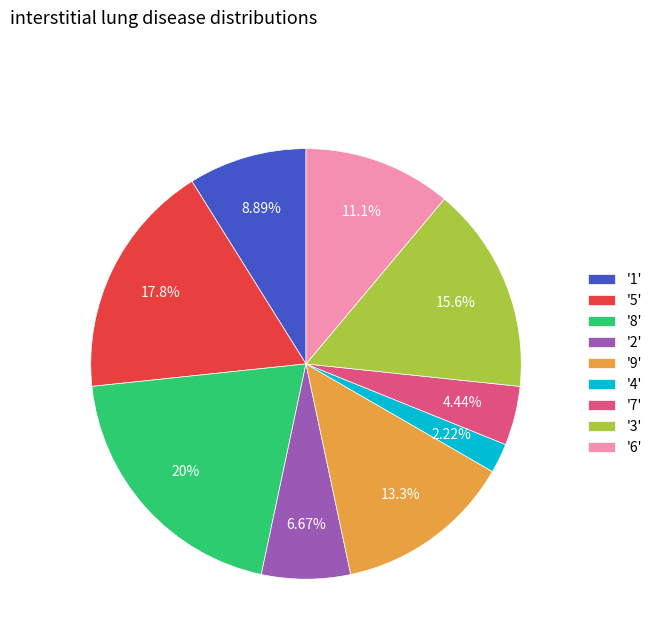

Is there a majority slice in this chart?

No